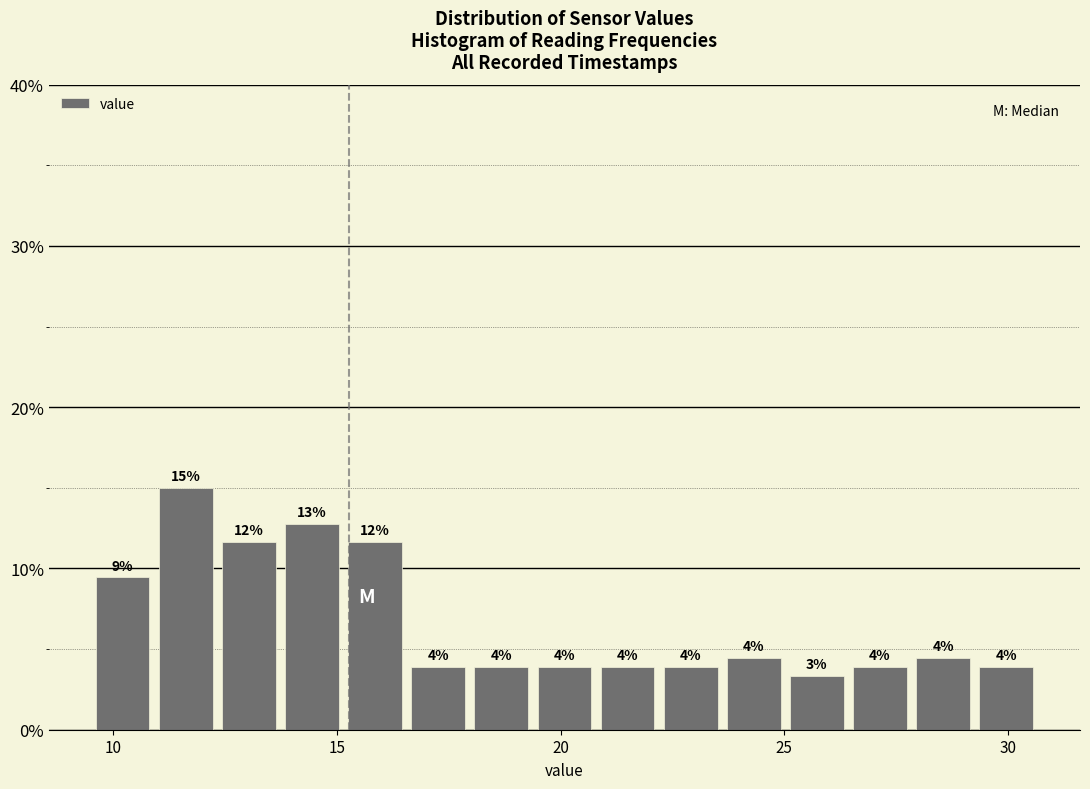

Read against the x-axis, roughly where is the centre of the tallest bar?

11.5